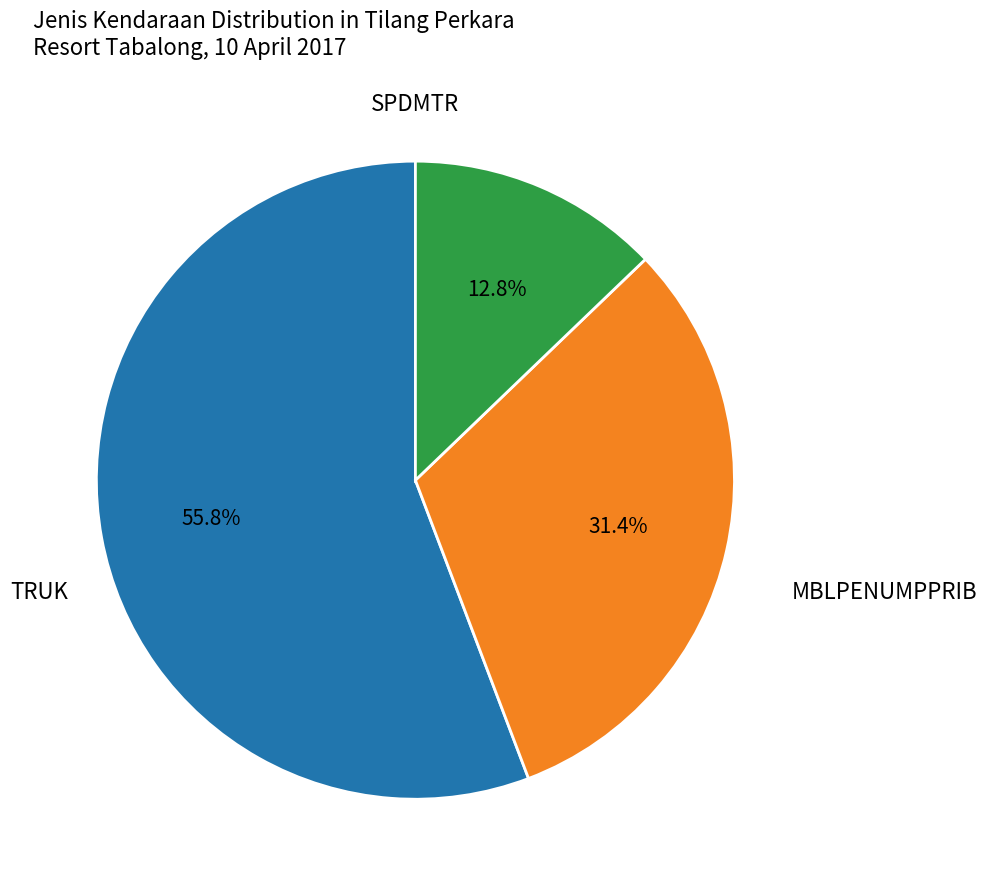

How many segments does this pie chart have?

3